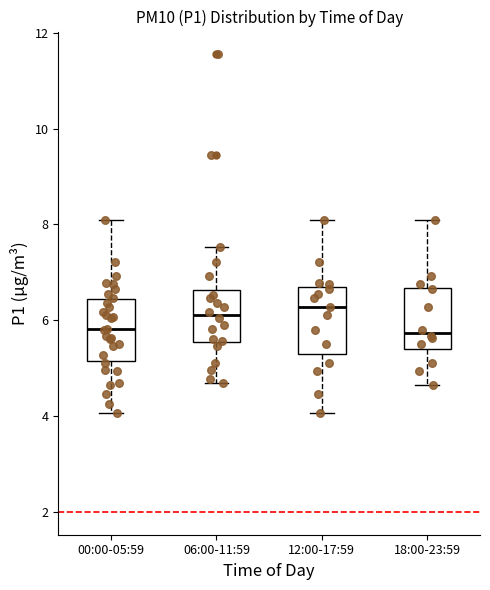

Reading left to right, transcribe this box plot: for each box, give where its median line is, the range the box spans, and where its two whiskers end, as read against the y-axis. The values are not printed on the chart, so give them approximately, as read against the axis.

00:00-05:59: median 5.8, box 5.2 to 6.4, whiskers 4.0 to 8.2
06:00-11:59: median 6.2, box 5.6 to 6.6, whiskers 4.8 to 7.6
12:00-17:59: median 6.2, box 5.4 to 6.8, whiskers 4.0 to 8.2
18:00-23:59: median 5.8, box 5.4 to 6.6, whiskers 4.6 to 8.2